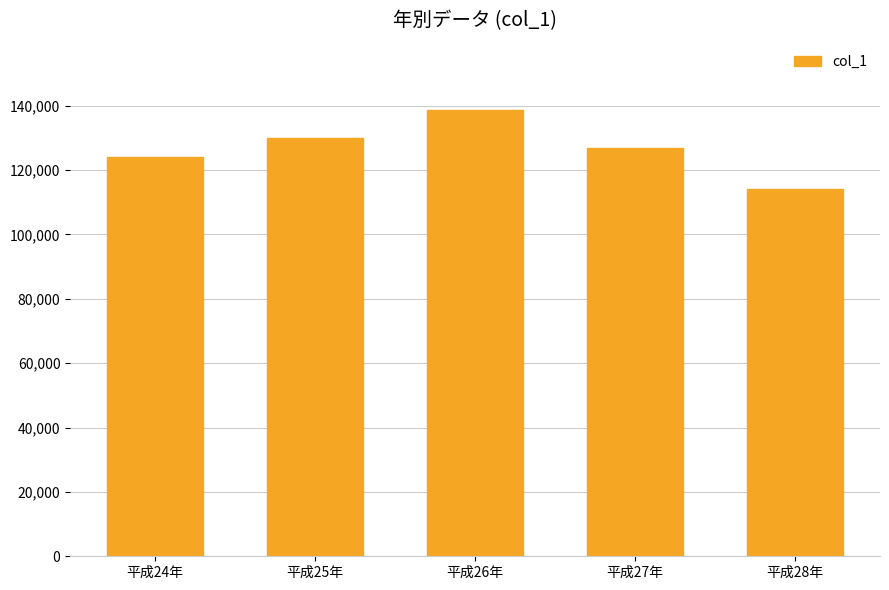

Between 平成24年 and 平成26年, which is larger?

平成26年